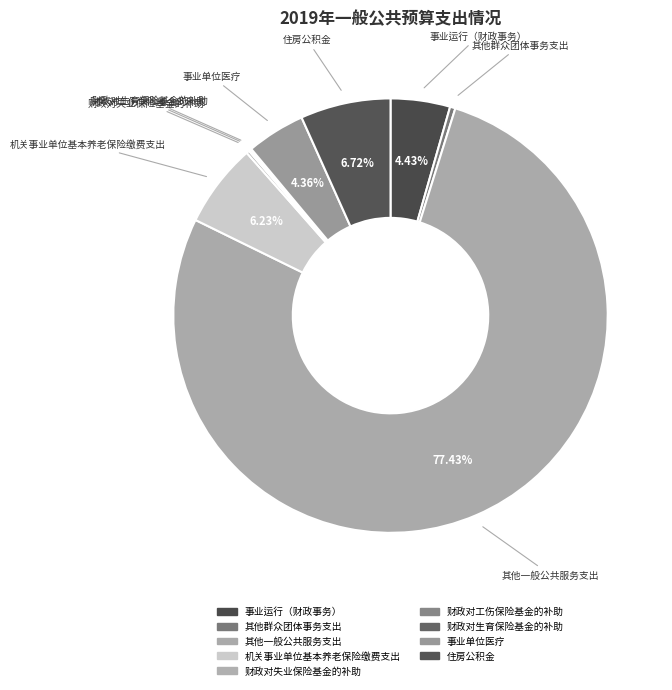

Rank the categories by value from highest to lowest.

其他一般公共服务支出, 住房公积金, 机关事业单位基本养老保险缴费支出, 事业运行（财政事务）, 事业单位医疗, 其他群众团体事务支出, 财政对失业保险基金的补助, 财政对生育保险基金的补助, 财政对工伤保险基金的补助